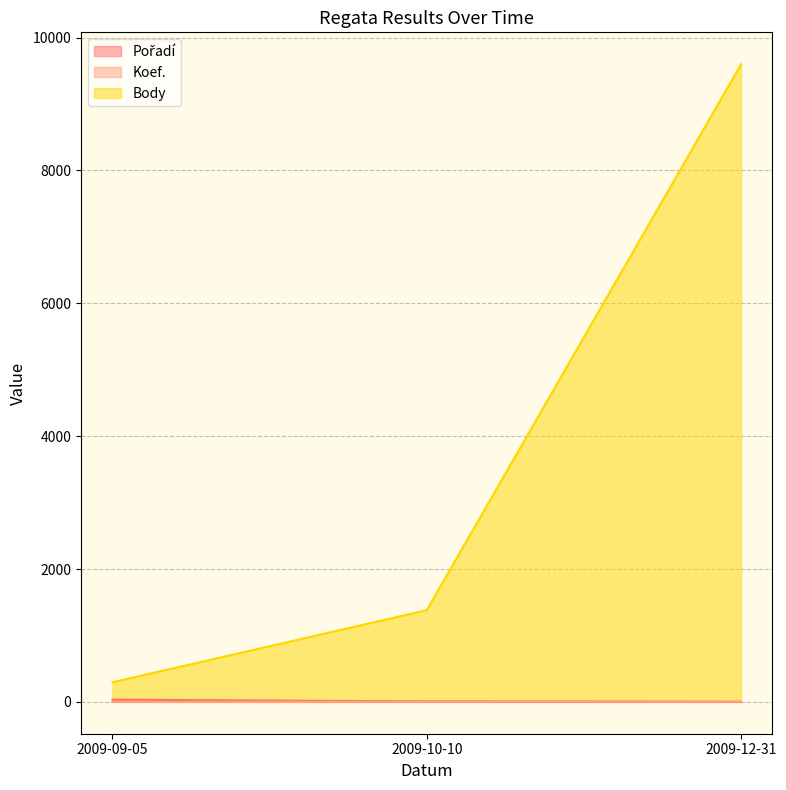

What is the label of the 3rd point from the left?

2009-12-31